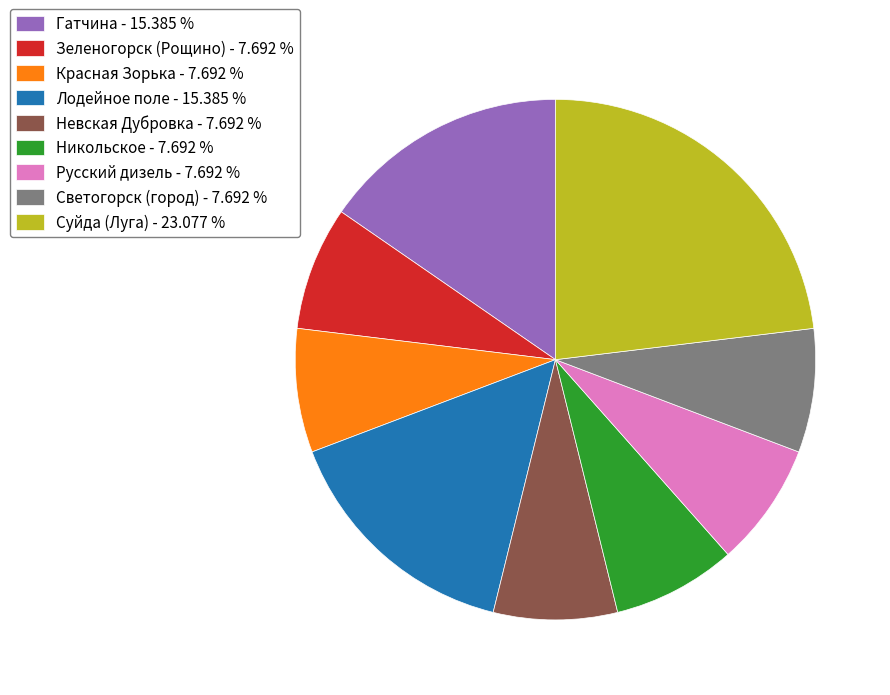

Does any single category account for the majority?

No